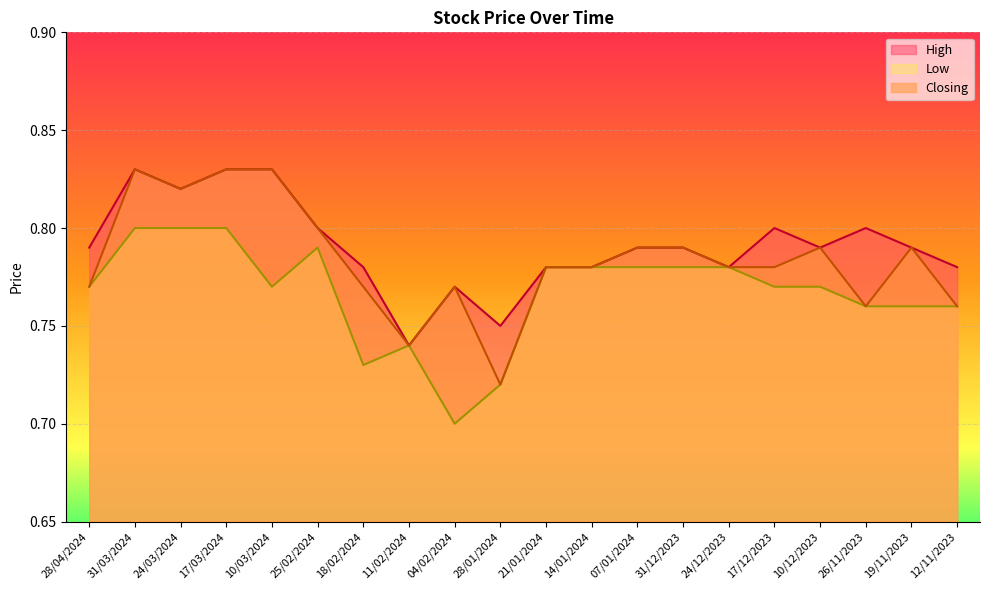

True or false: High and Closing intersect in this chart.

False